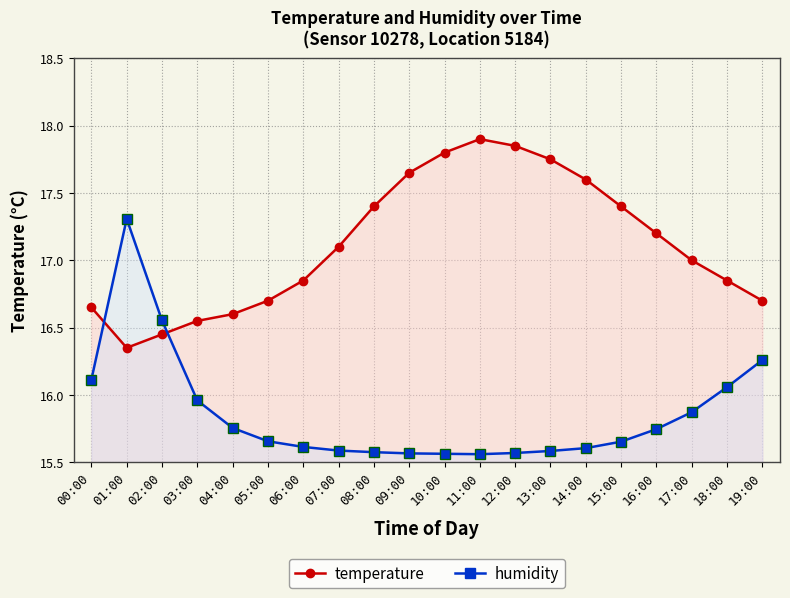

At how many categories does at least one series exceed 16?

20